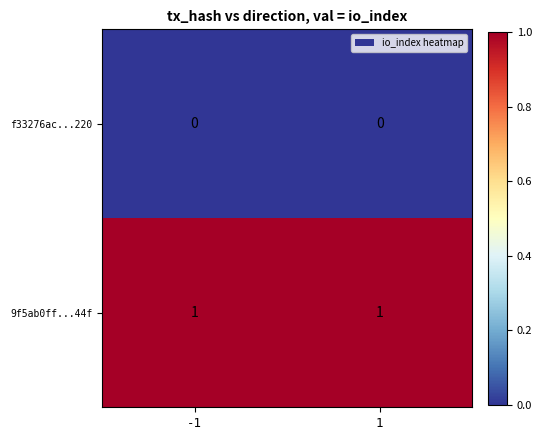

Reading left to right, list all the values displayed in this chart.

f33276ac...220: 0	0
9f5ab0ff...44f: 1	1